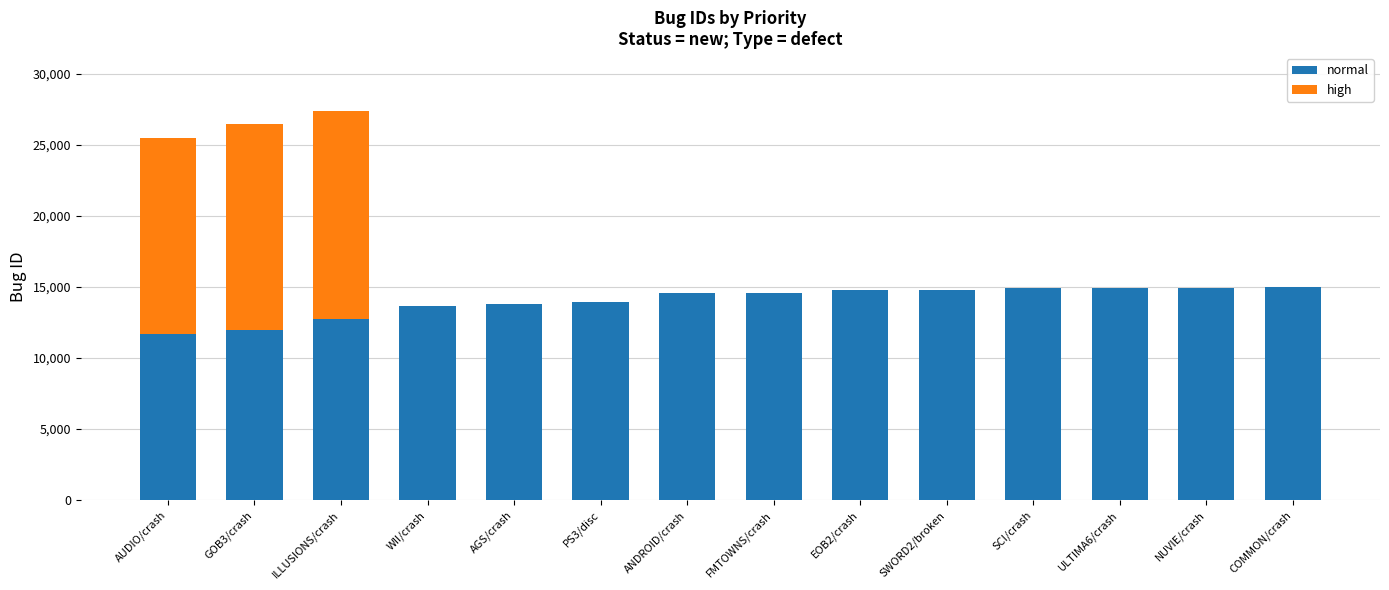

What is the sum of the normal values at EOB2/crash and SWORD2/broken?

29563